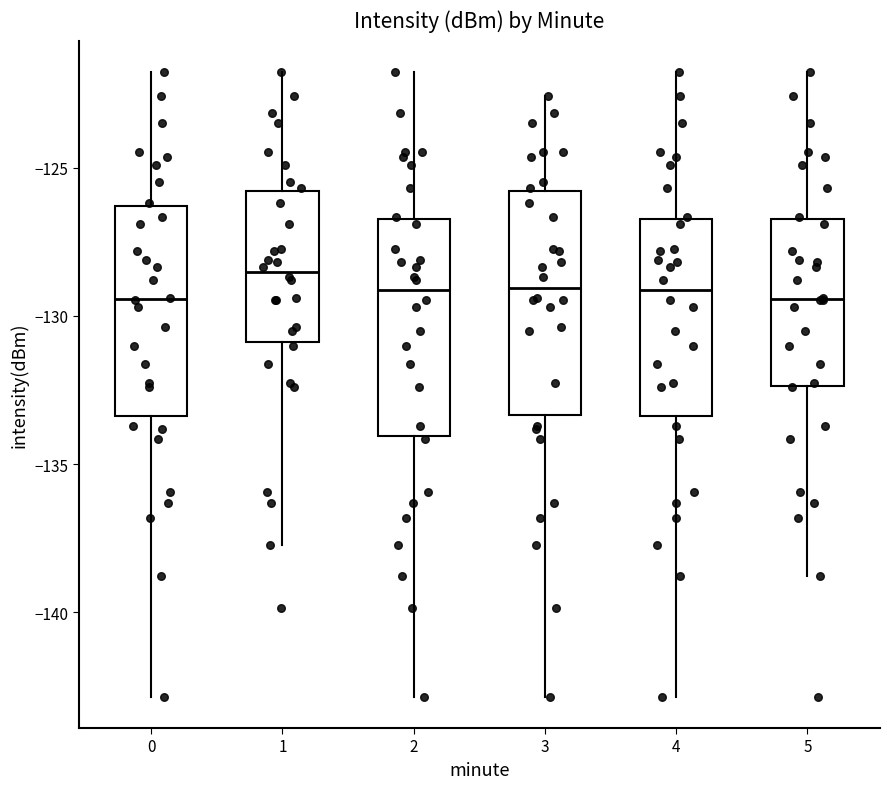

Where does the median line of the box at x = 4 sit on the y-axis? The values are not printed on the chart, so give them approximately, as read against the axis.

-129.0